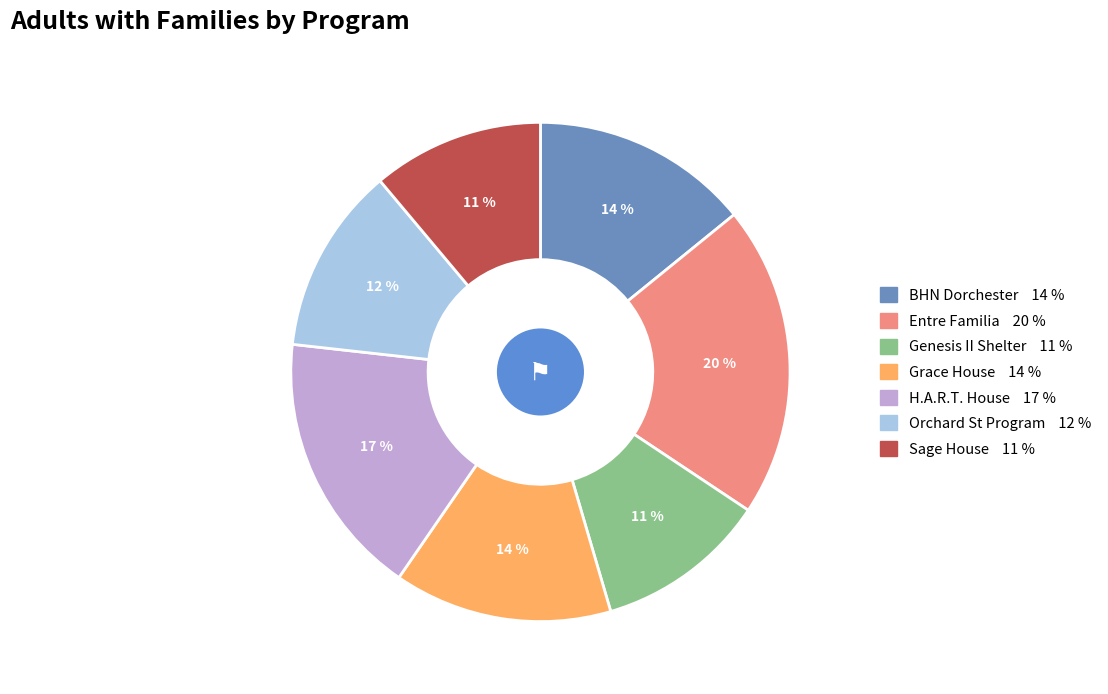

How many segments does this pie chart have?

7